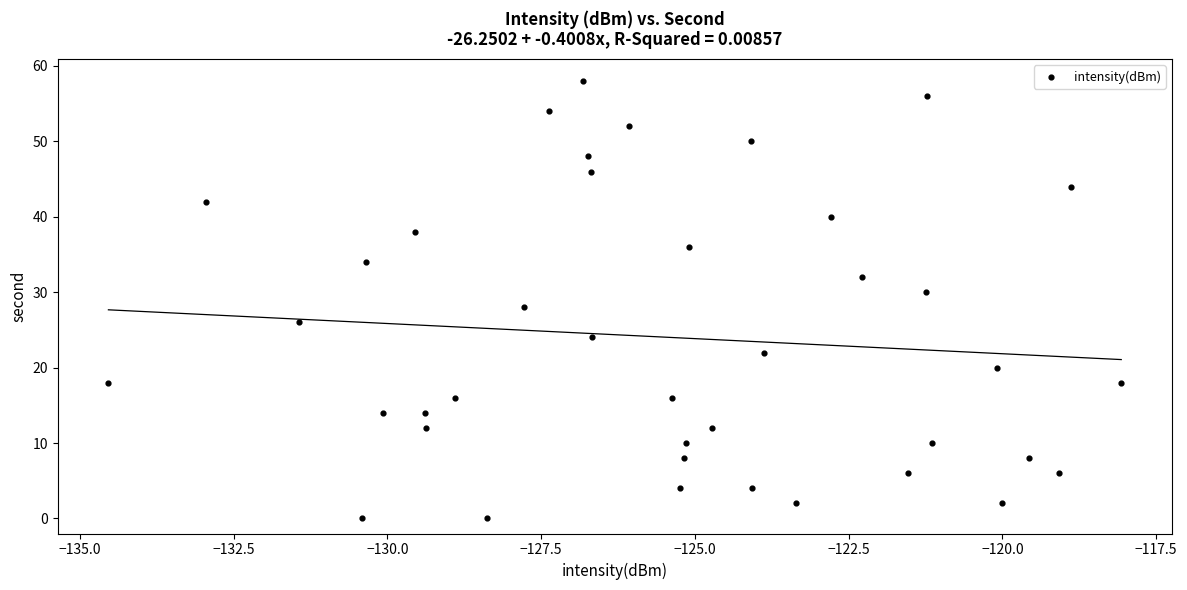

What is the range of Y values (max minus min)?

58